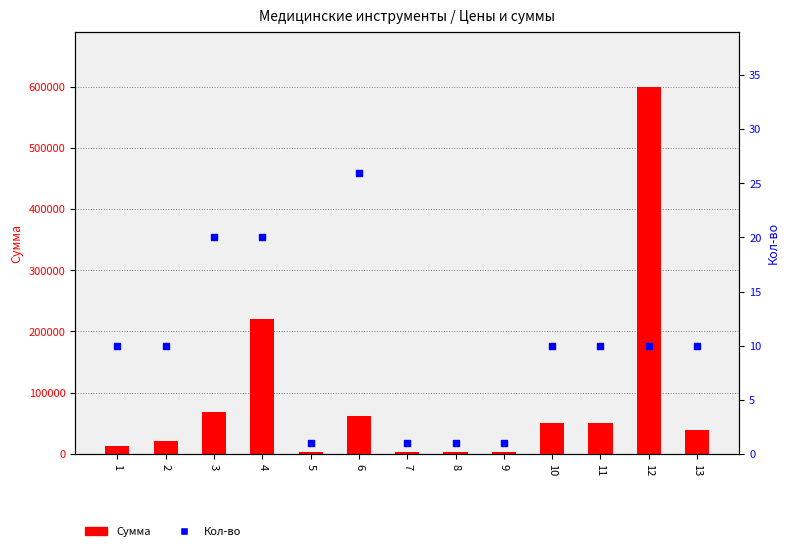

At how many categories does at least one series exceed 182438?

2